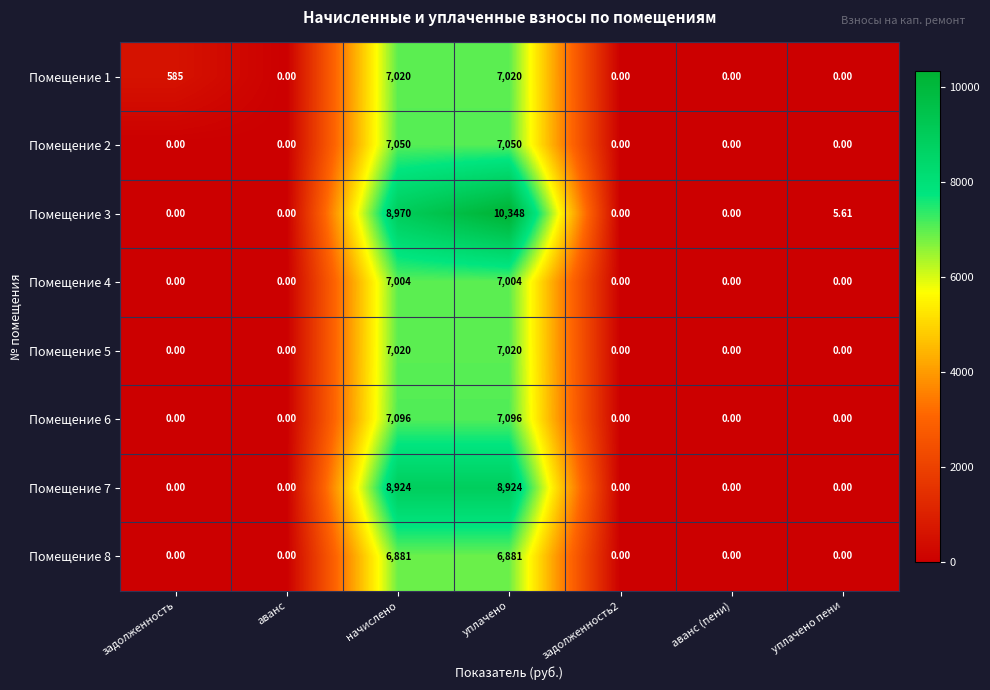

At which category is the sum across all series the highest?

уплачено